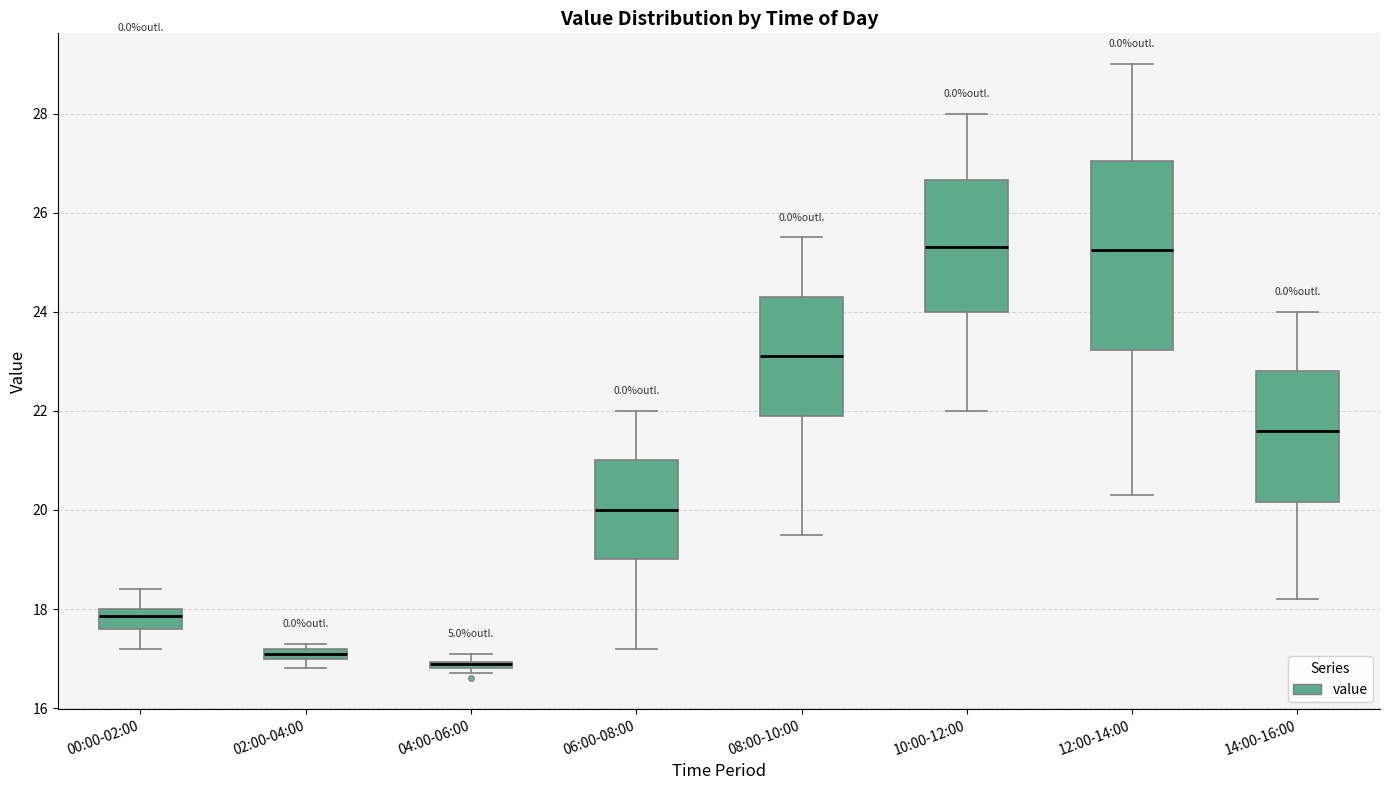

Where does the lower whisker of the box for 12:00-14:00 end on the y-axis? The values are not printed on the chart, so give them approximately, as read against the axis.

20.4